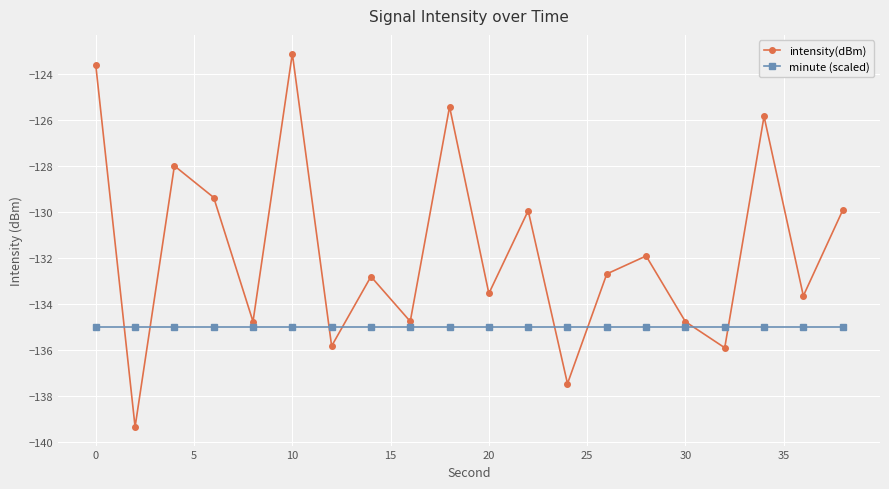

How many values in the intensity(dBm) series are below -132?

11